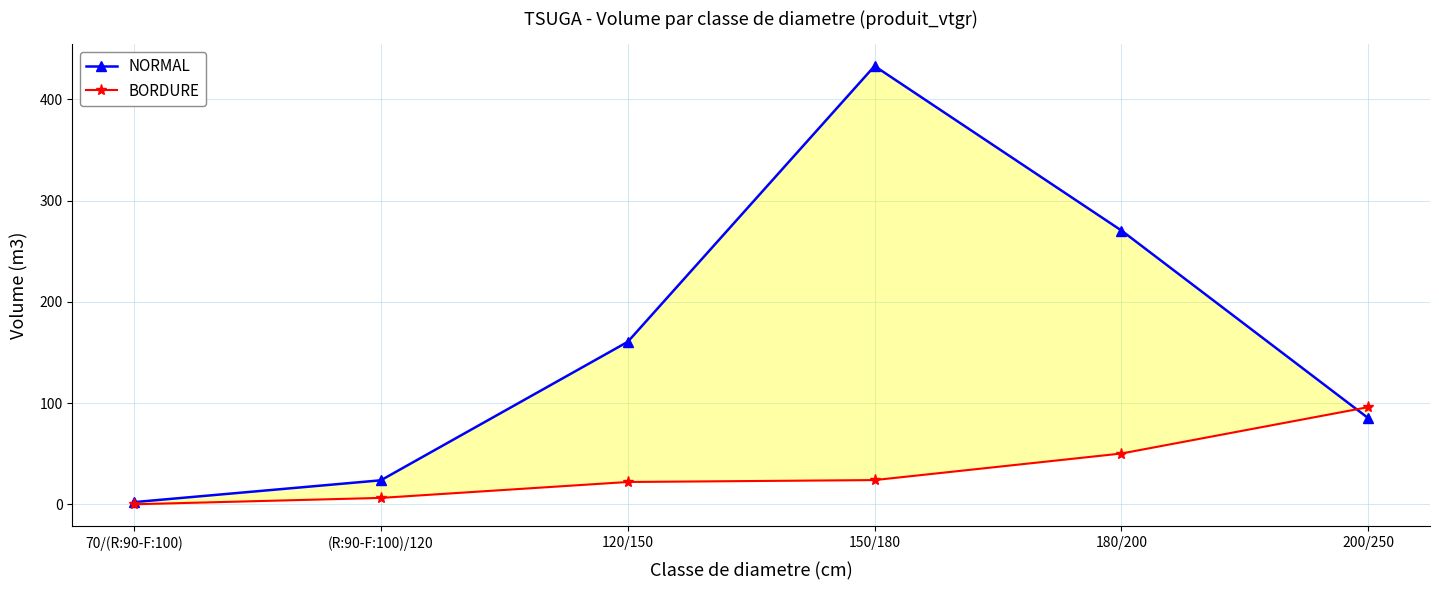

What is the difference between the maximum and minimum values in the BORDURE series?

96.0